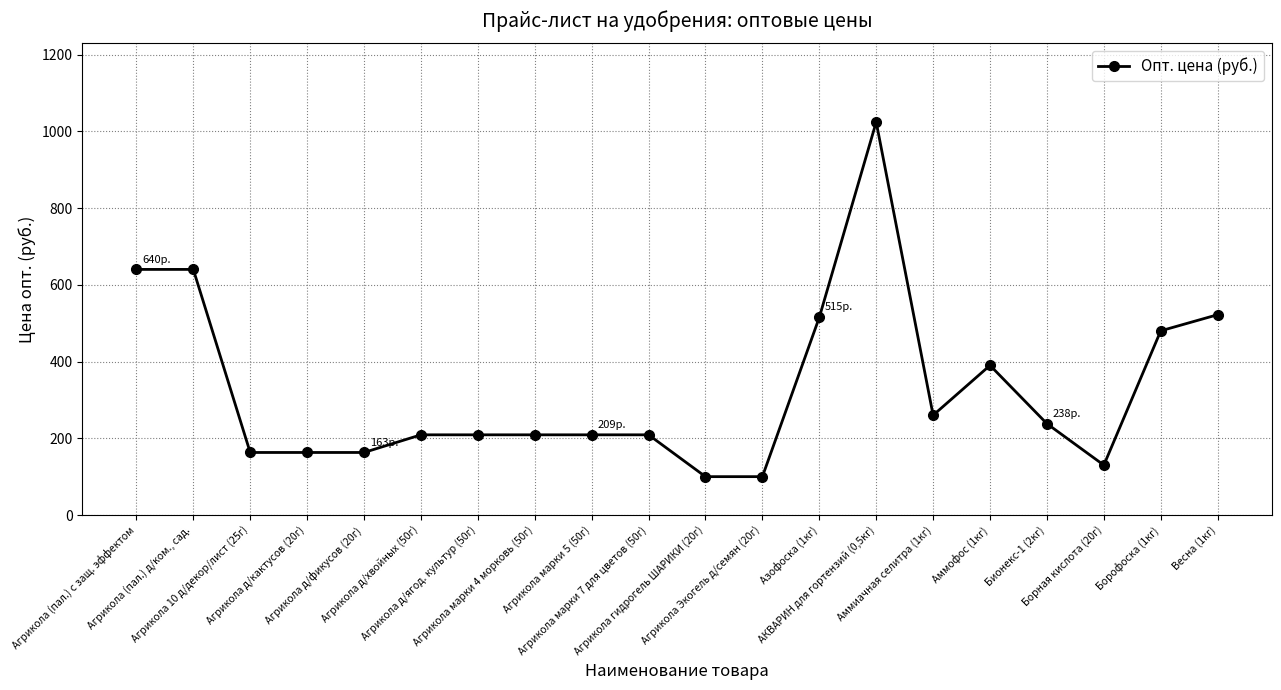

Reading left to right, what are all the values shown in this chart?

Агрикола (пал.) с защ. эффектом=640	Агрикола (пал.) д/ком., сад.=640	Агрикола 10 д/декор/лист (25г)=163	Агрикола д/кактусов (20г)=163	Агрикола д/фикусов (20г)=163	Агрикола д/хвойных (50г)=209	Агрикола д/ягод. культур (50г)=209	Агрикола марки 4 морковь (50г)=209	Агрикола марки 5 (50г)=209	Агрикола марки 7 для цветов (50г)=209	Агрикола гидрогель ШАРИКИ (20г)=100	Агрикола Экогель д/семян (20г)=100	Азофоска (1кг)=515	АКВАРИН для гортензий (0,5кг)=1024	Аммиачная селитра (1кг)=260	Аммофос (1кг)=390	Бионекс-1 (2кг)=238	Борная кислота (20г)=130	Борофоска (1кг)=480	Весна (1кг)=522